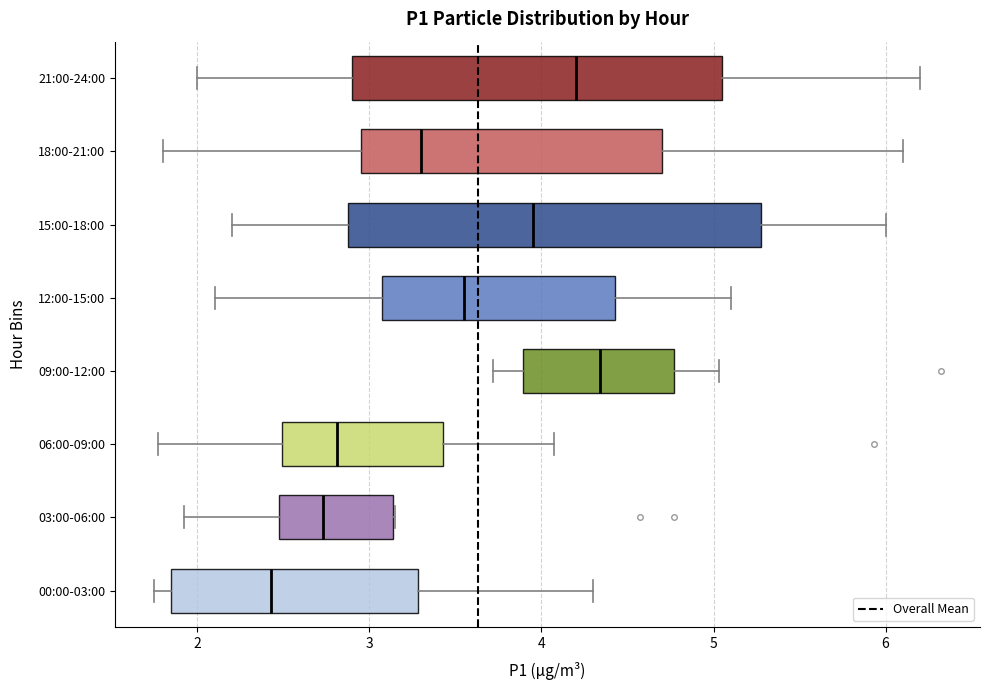

Comparing the boxes themselves (not the whiskers), which one is the widest?

15:00-18:00